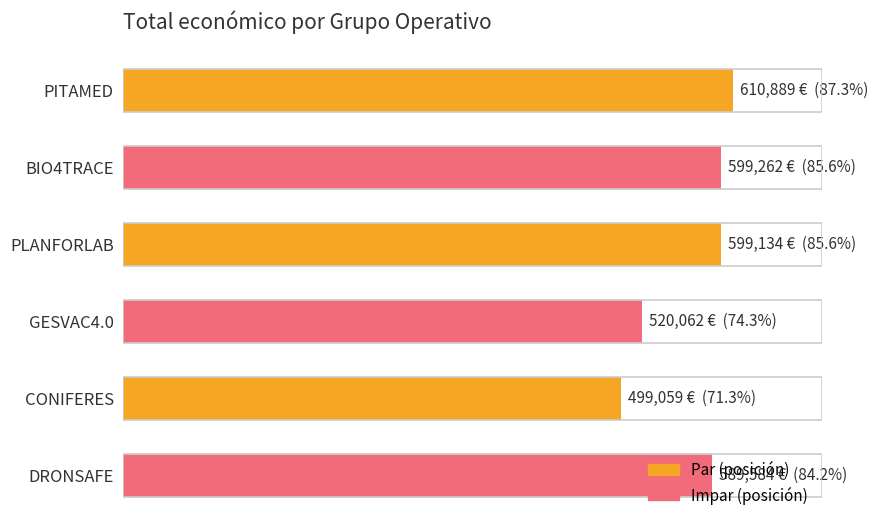

Does the chart contain any negative values?

No